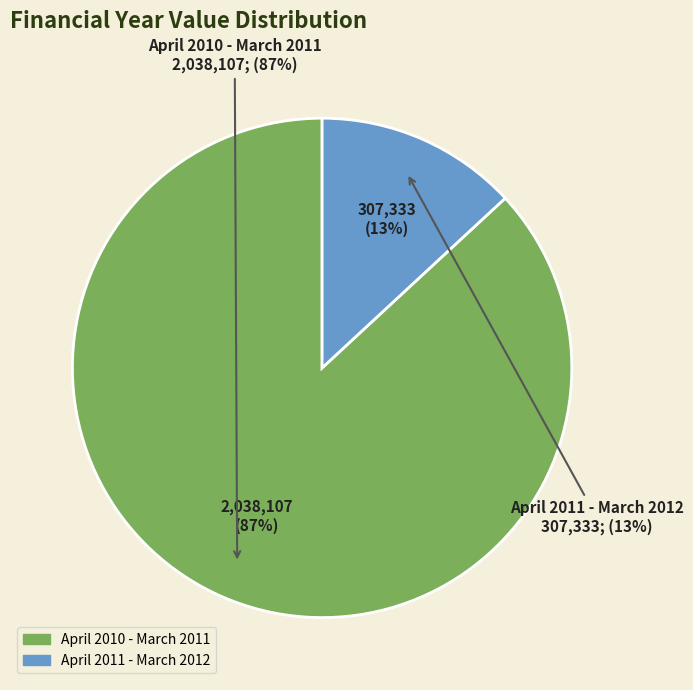

Does April 2011 - March 2012 account for over 50% of the chart?

No